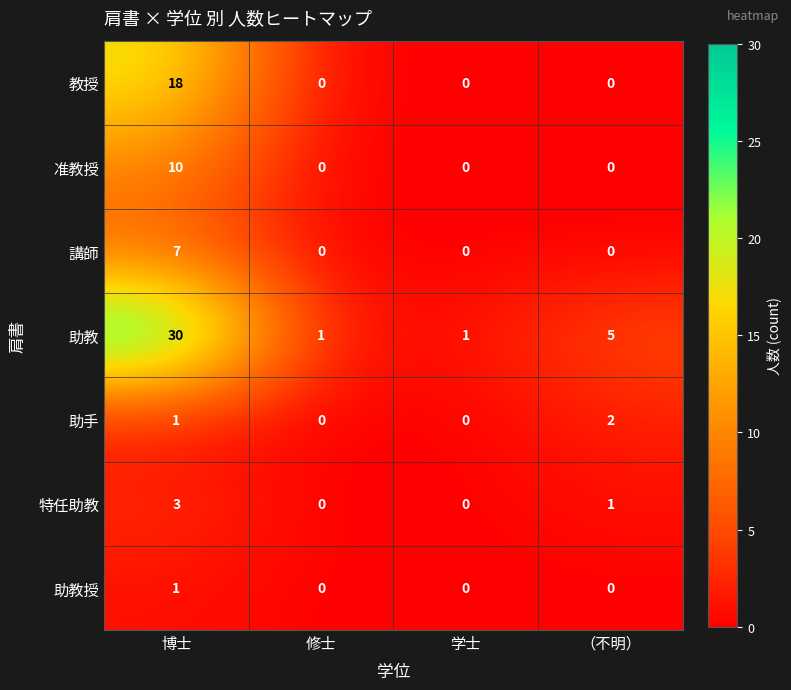

Rank the series by their maximum value, from highest to lowest.

助教, 教授, 准教授, 講師, 特任助教, 助手, 助教授